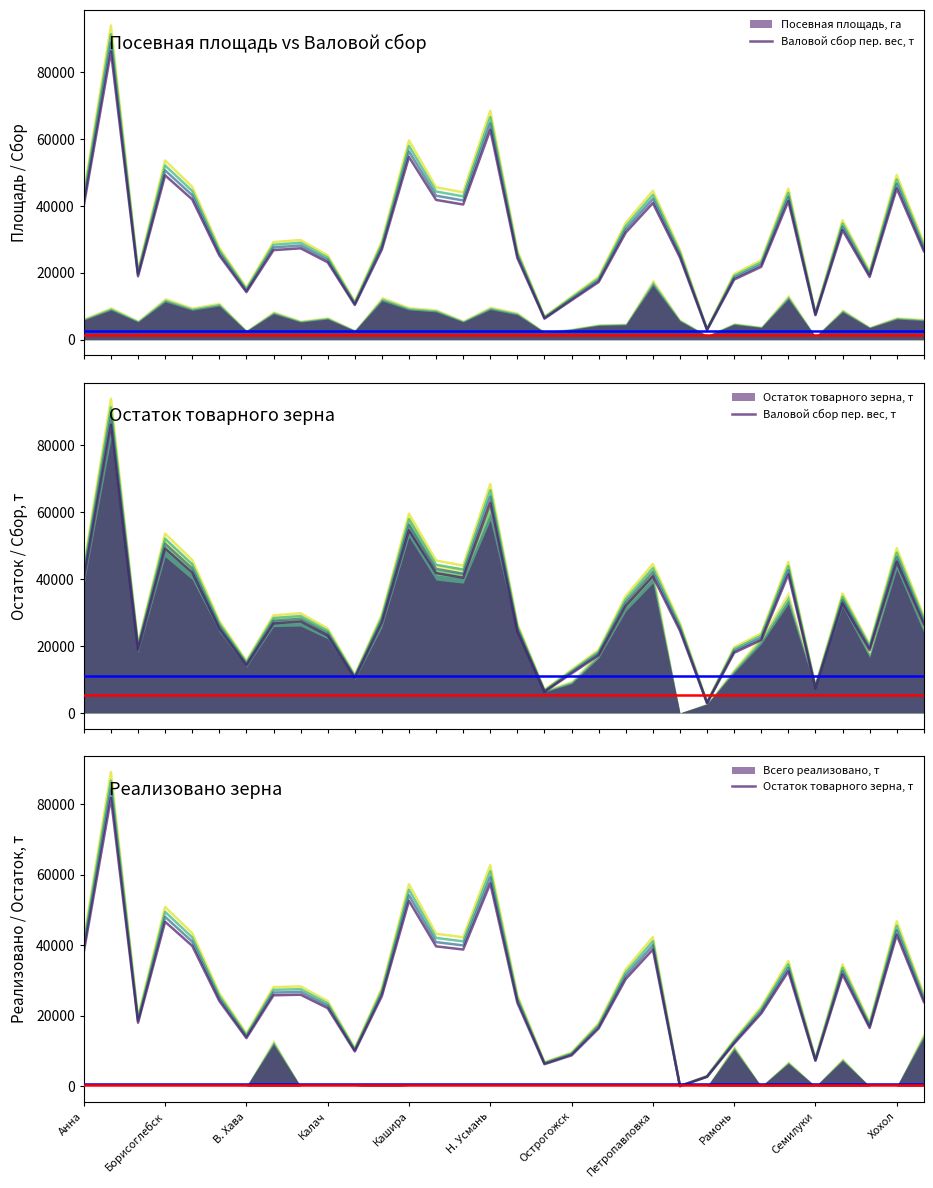

In Остаток товарного зерна, т, how many points are higher than both neighbors (excluding endpoints)?

9